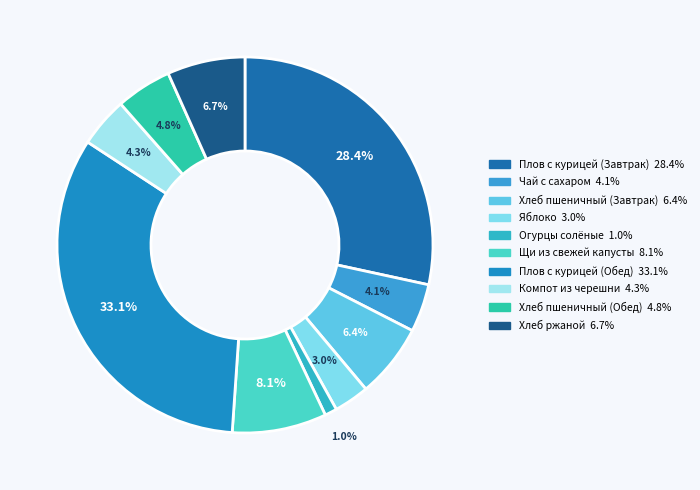

What percentage is the Огурцы солёные slice, to the nearest percent?

1%